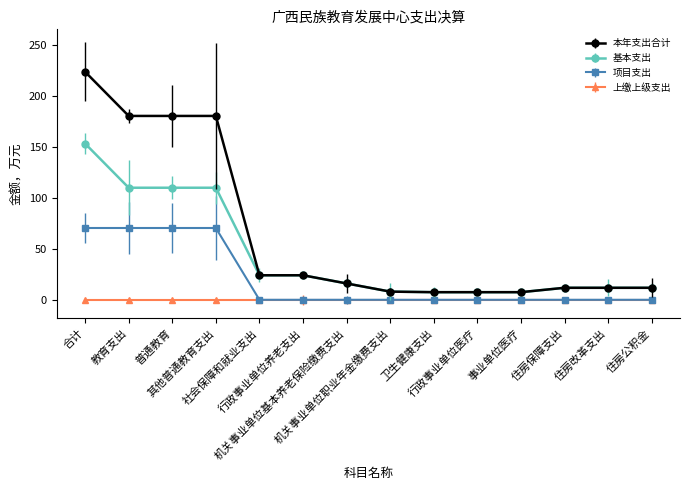

What is the minimum value for 基本支出?

7.5